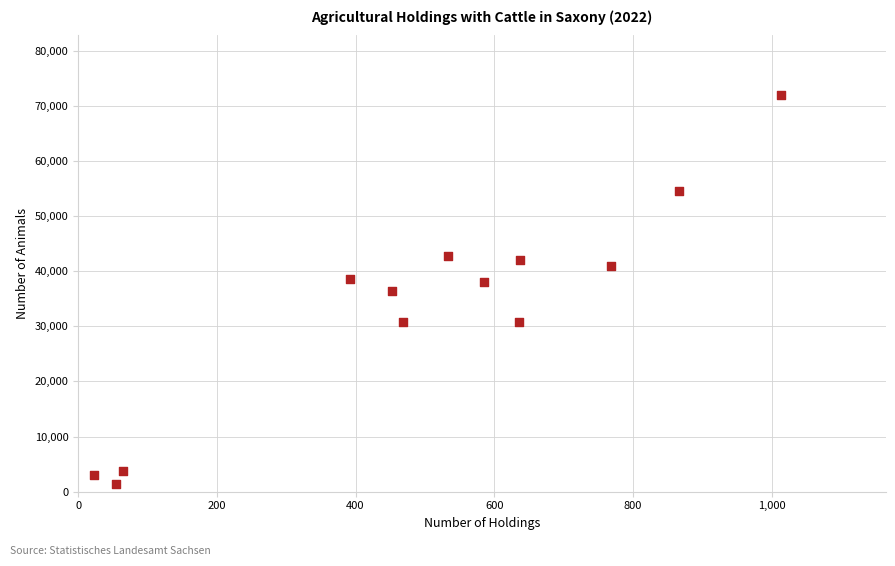

What is the range of X values (max minus min)?

990